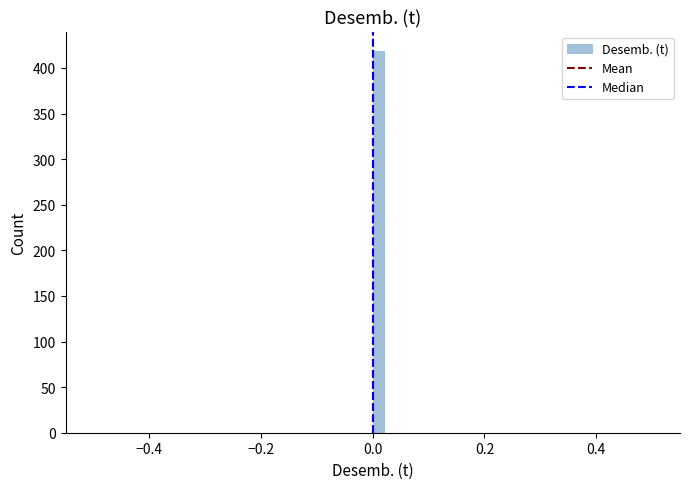

Around what value on the x-axis is the tallest bar? Give the approximate position of its centre, as read against the axis.

0.02